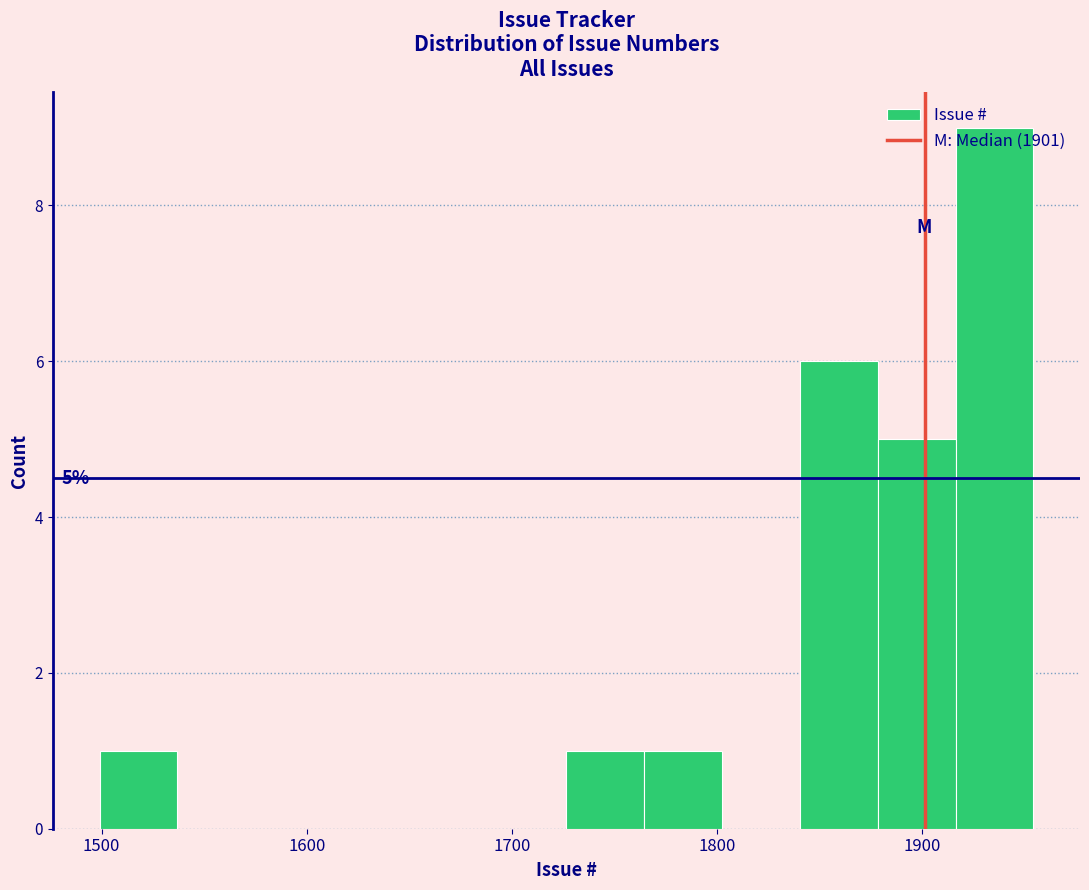

Around what value on the x-axis is the tallest bar? Give the approximate position of its centre, as read against the axis.

1940